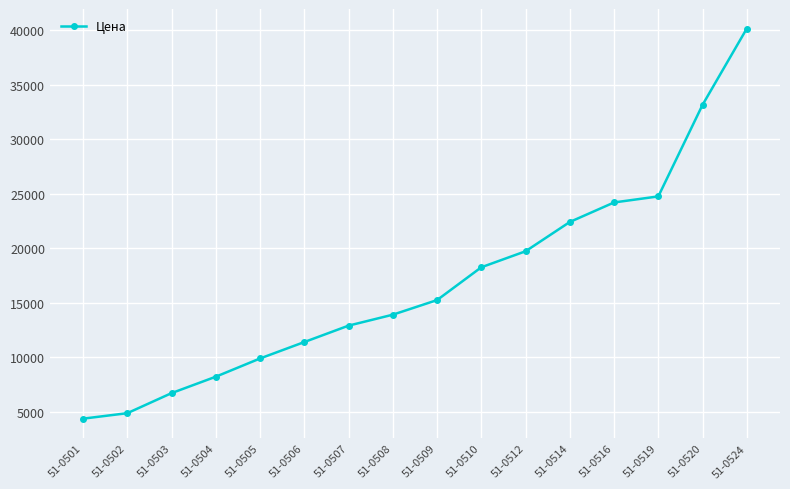

What is the difference between the values at 51-0506 and 51-0508?

2509.9